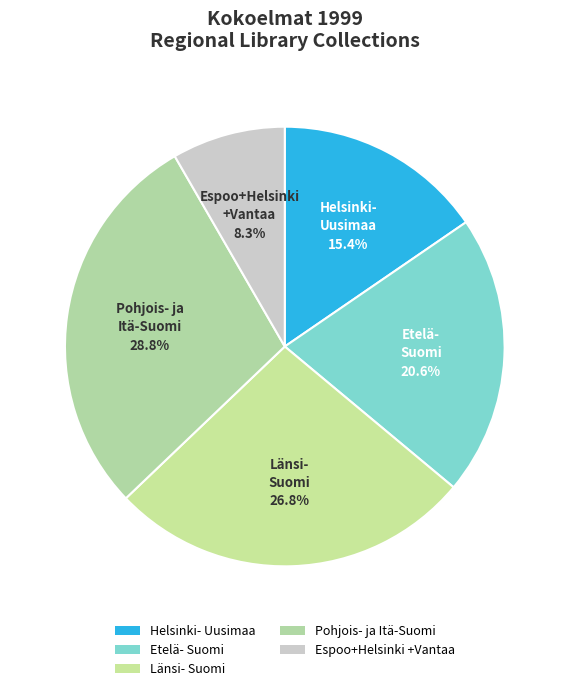

Does Helsinki- Uusimaa account for over 50% of the chart?

No